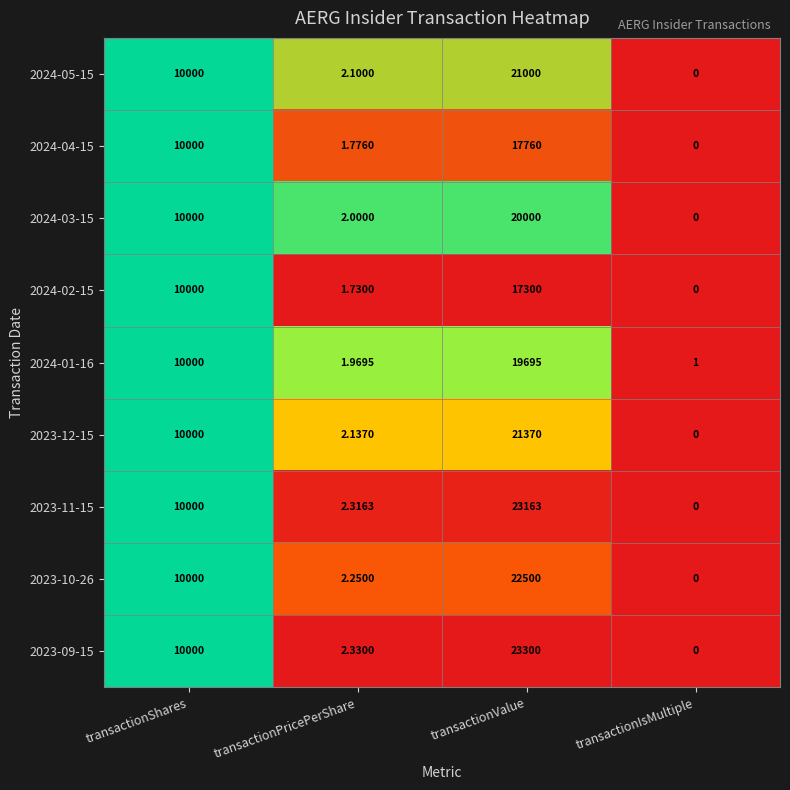

At which category is the sum across all series the highest?

transactionValue